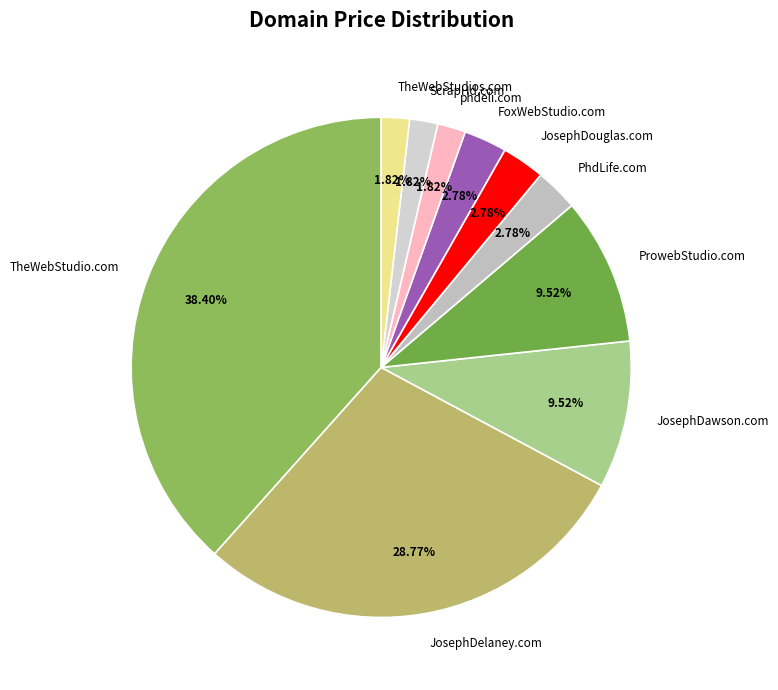

Which category has the biggest portion of the pie?

TheWebStudio.com